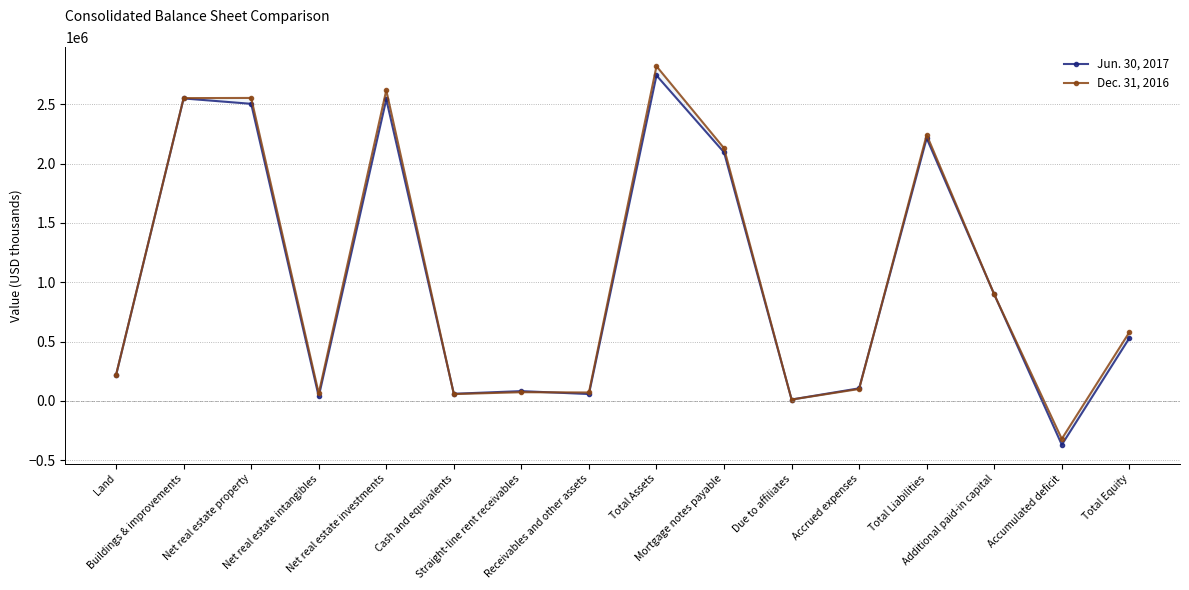

How many lines are shown in the chart?

2